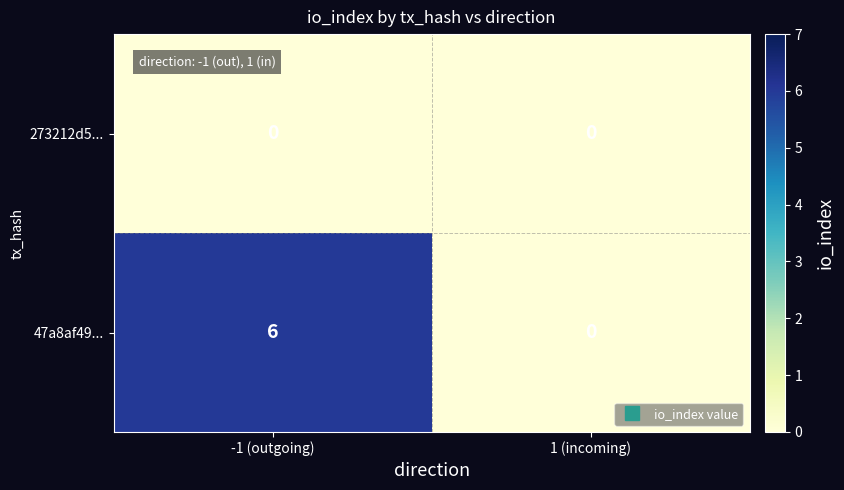

Rank the series by their average value, from highest to lowest.

47a8af49..., 273212d5...